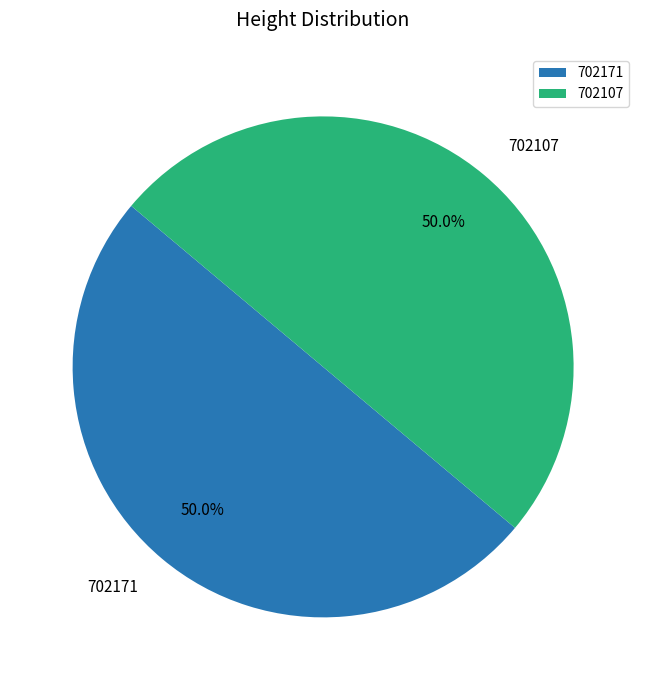

Approximately how many times larger is the value at 702171 compared to 702107?

1.0